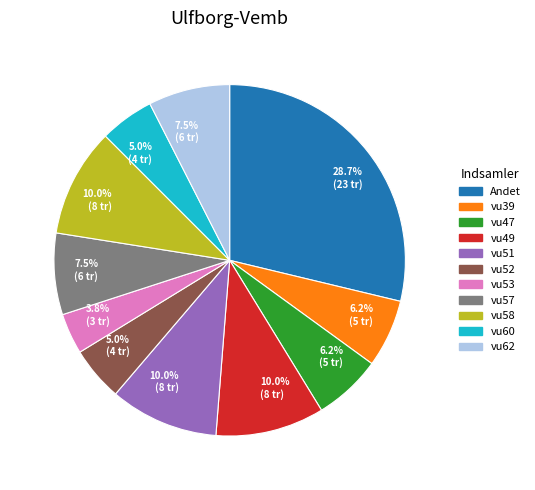

To the nearest percent, what is the difference between the largest and smallest slice percentages?

25%